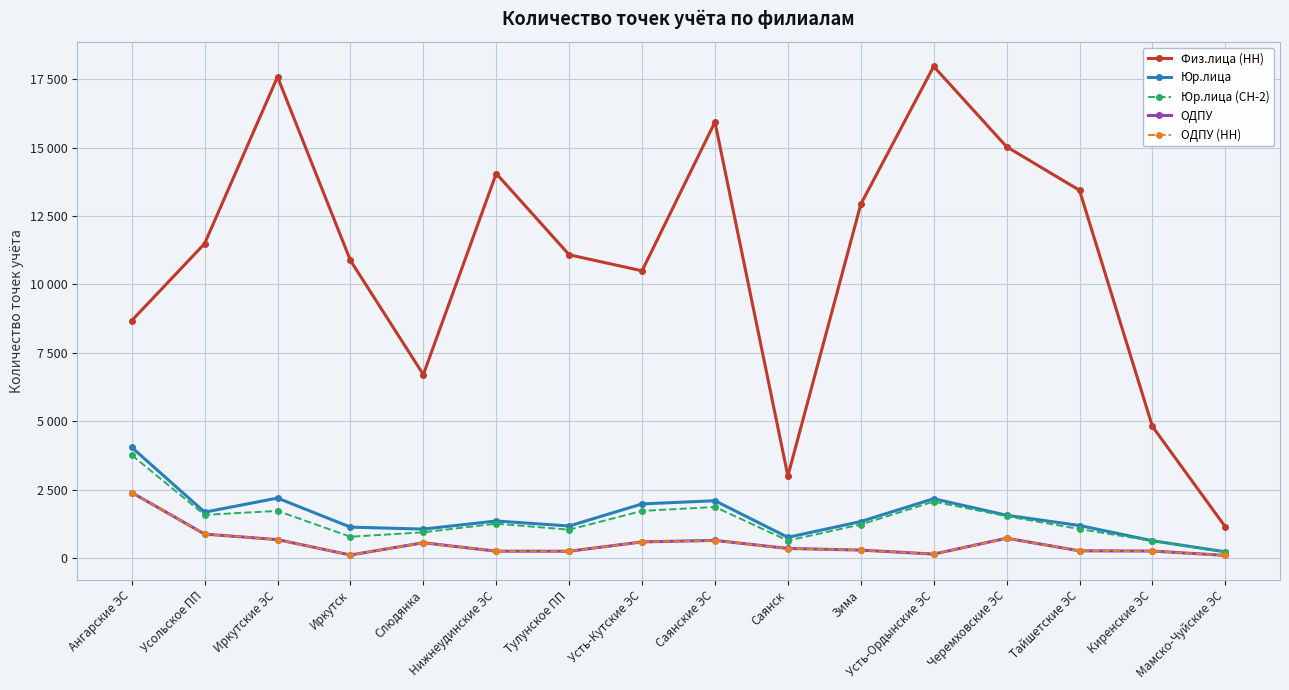

At how many categories does at least one series exceed 12237?

7